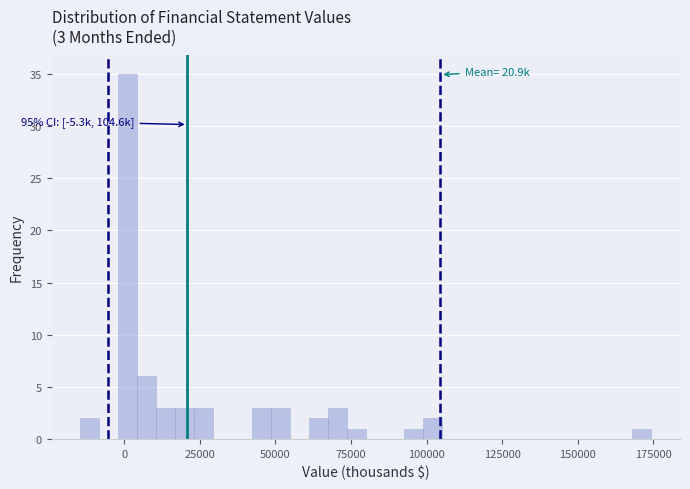

Read against the x-axis, roughly where is the centre of the tallest bar?

0